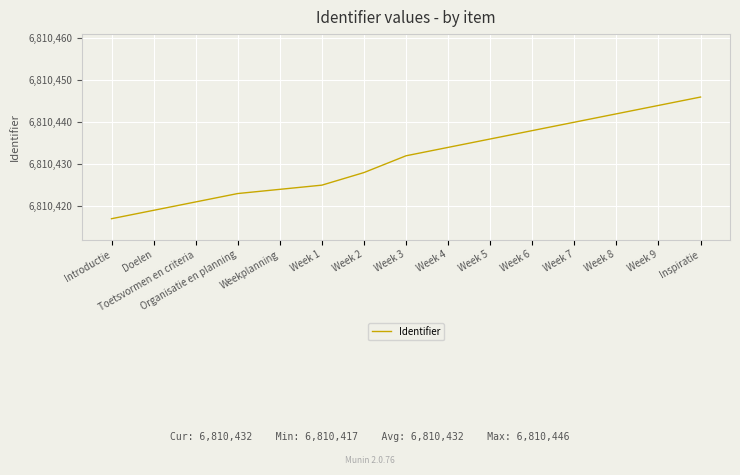

What position from the left is Inspiratie?

15